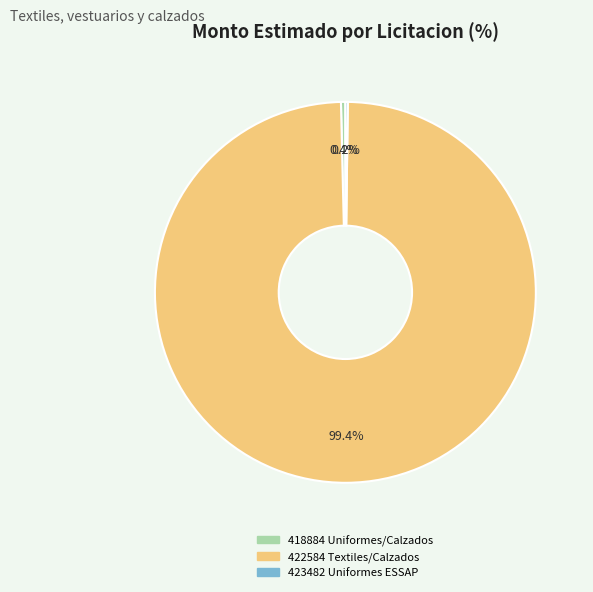

Which slice is the largest?

422584 Textiles/Calzados